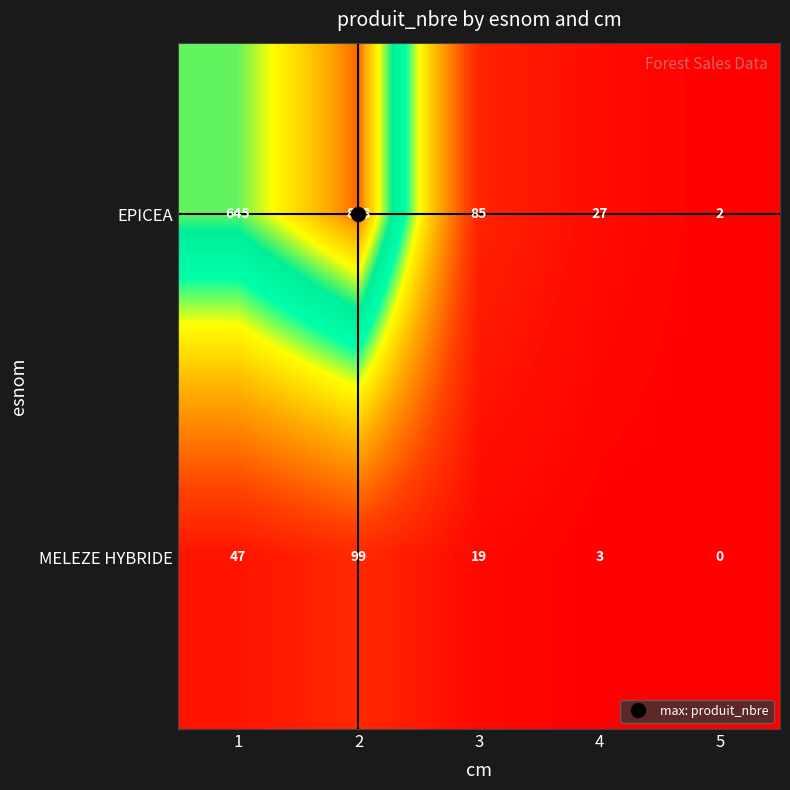

List the series in order of their overall mean, highest first.

EPICEA, MELEZE HYBRIDE